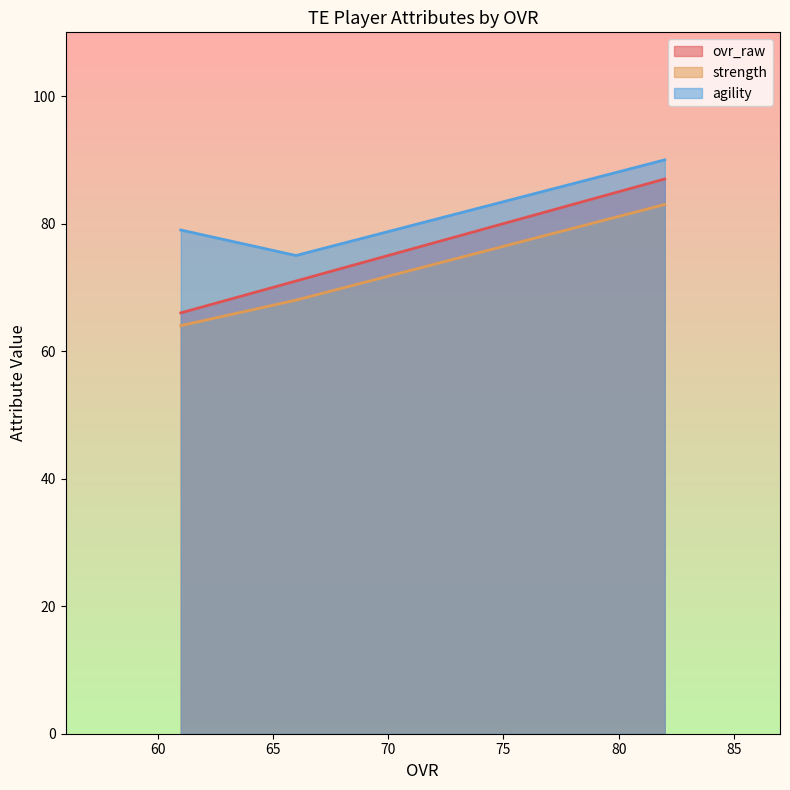

What is the difference between the agility values at 82 and 66?

15